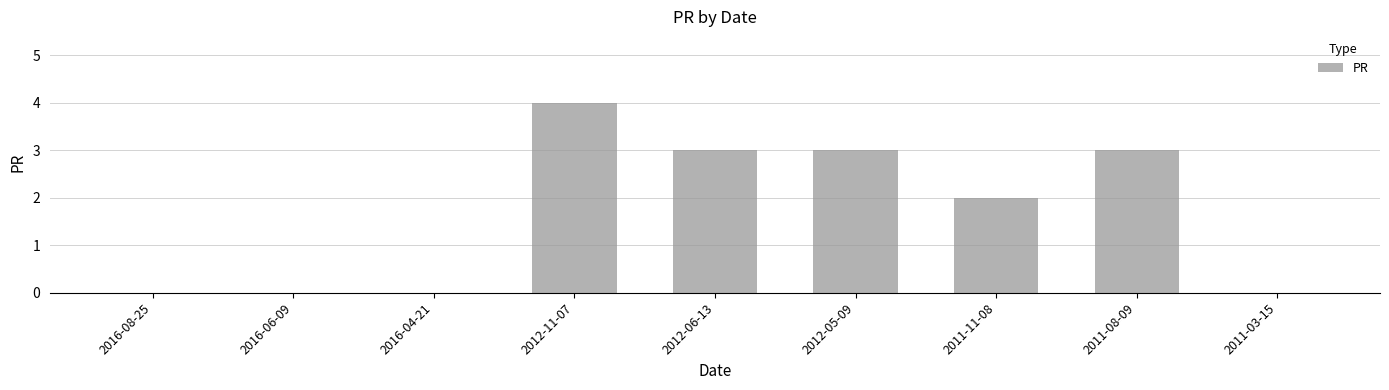

Reading right to left, extract all data points from this chart.

2011-03-15=0	2011-08-09=3	2011-11-08=2	2012-05-09=3	2012-06-13=3	2012-11-07=4	2016-04-21=0	2016-06-09=0	2016-08-25=0